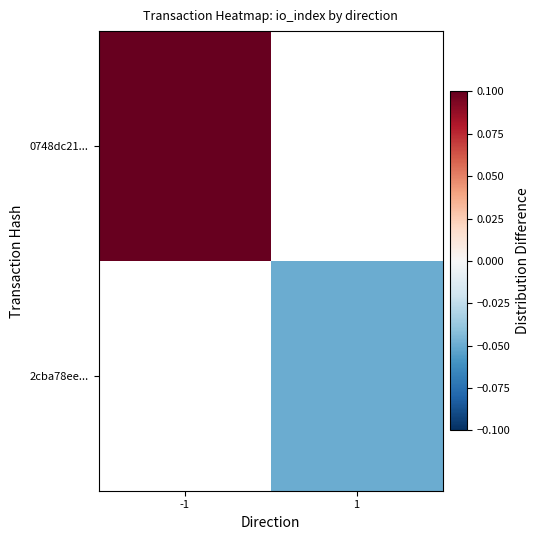

True or false: 2cba78ee... has a value of -0.1 at 1.

False